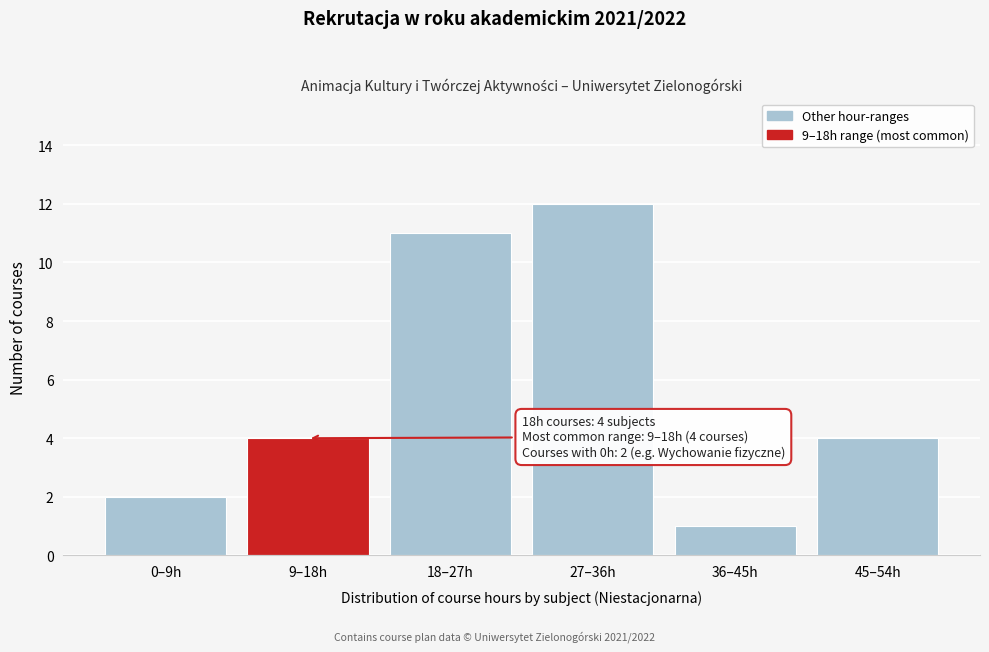

Reading right to left, what are all the values shown in this chart?

45–54h=4	36–45h=1	27–36h=12	18–27h=11	9–18h=4	0–9h=2